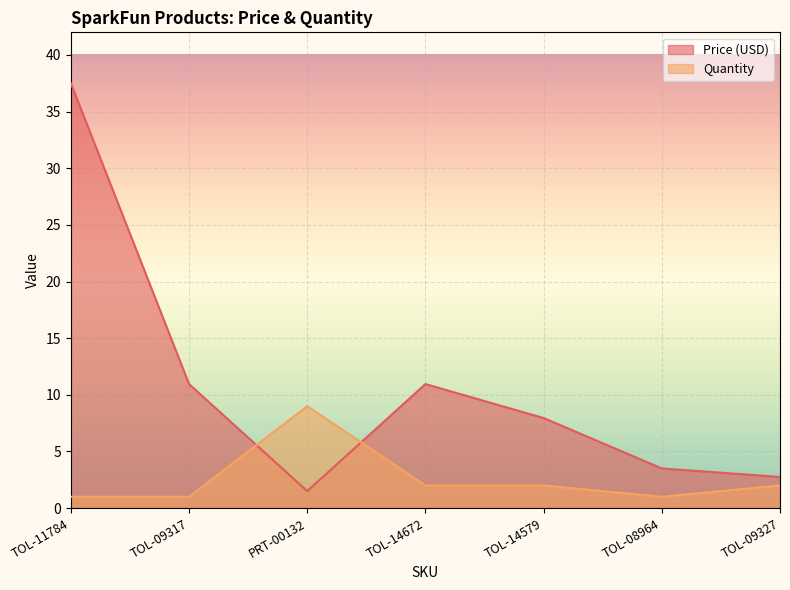

What is the label of the 7th point from the right?

TOL-11784